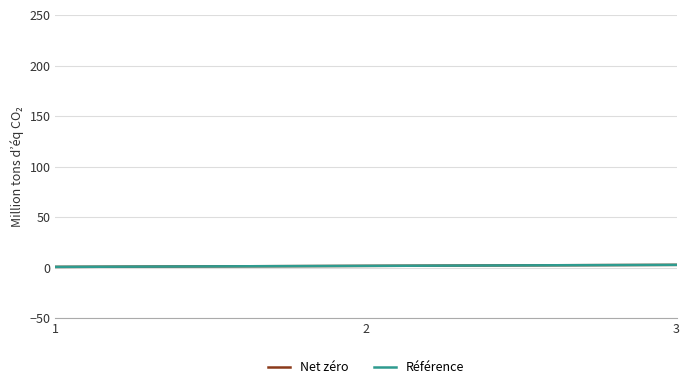

Is this an area chart (filled region under the line)?

No